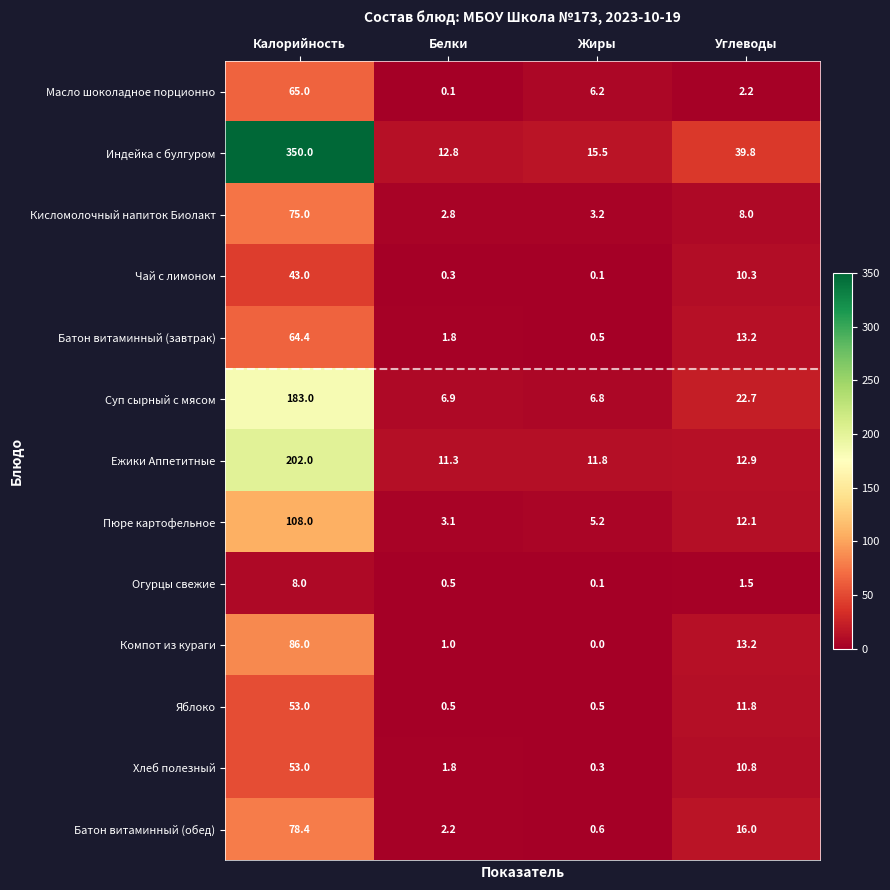

At which category is the sum across all series the highest?

Калорийность